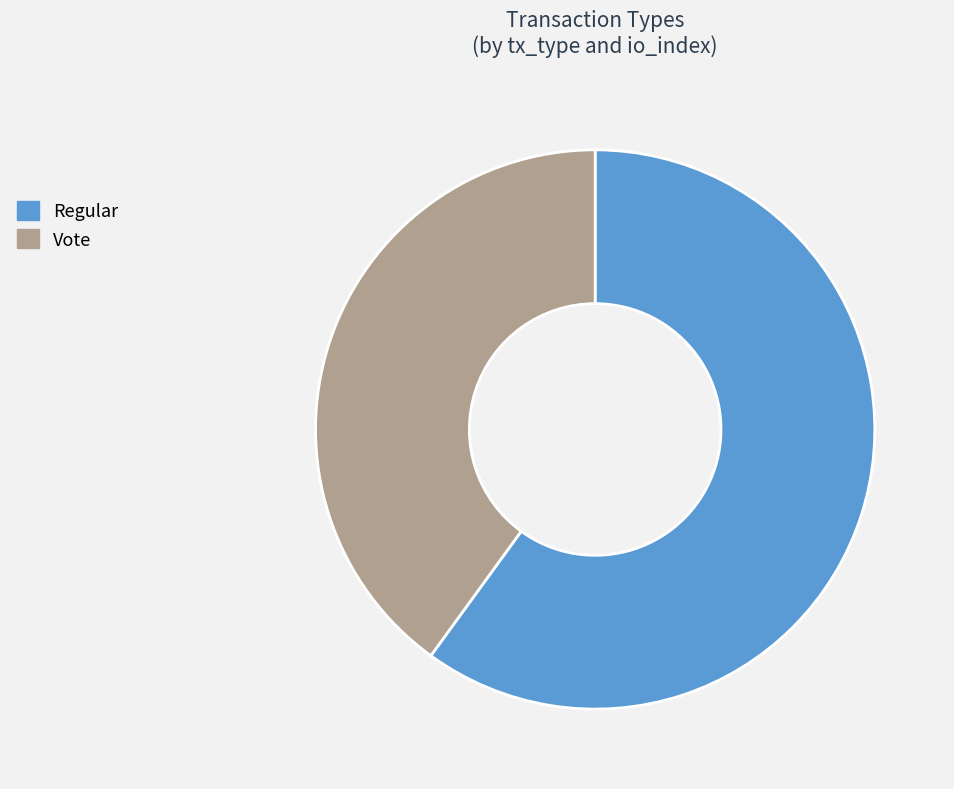

Is the sum of Vote and Regular greater than half?

Yes